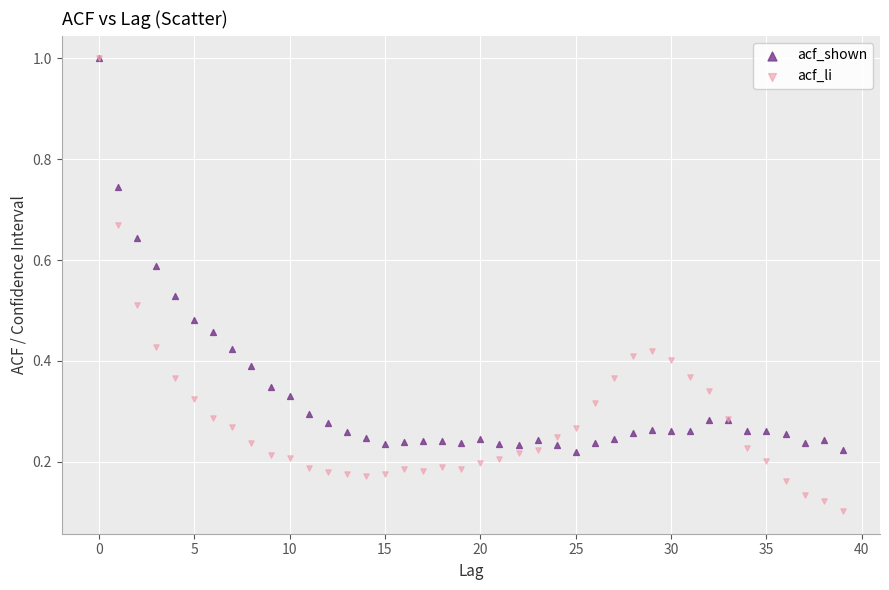

Which series has the widest spread of Y values?

acf_li